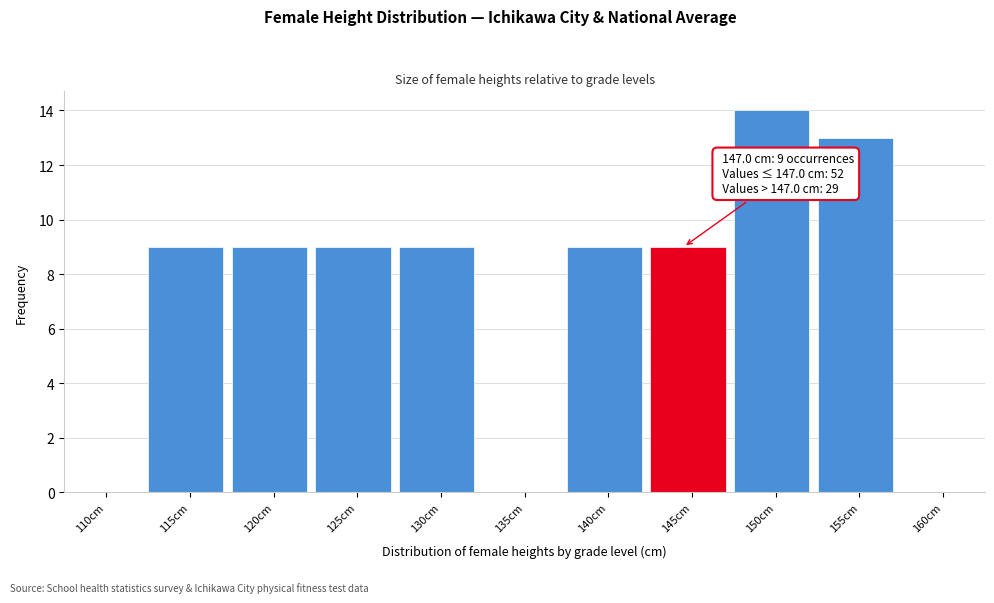

Reading left to right, list all the values displayed in this chart.

110cm=0	115cm=9	120cm=9	125cm=9	130cm=9	135cm=0	140cm=9	145cm=9	150cm=14	155cm=13	160cm=0